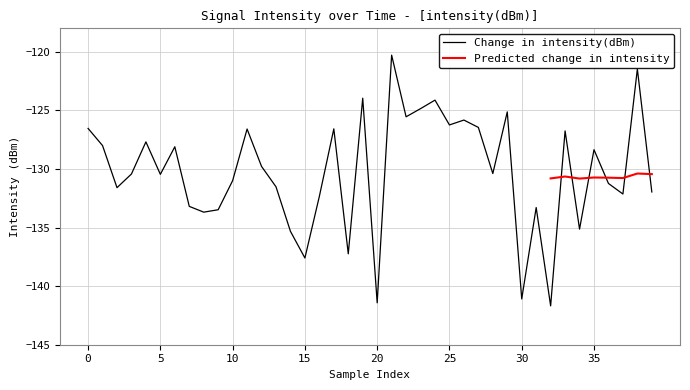

What is the label of the 33rd point from the left?

32